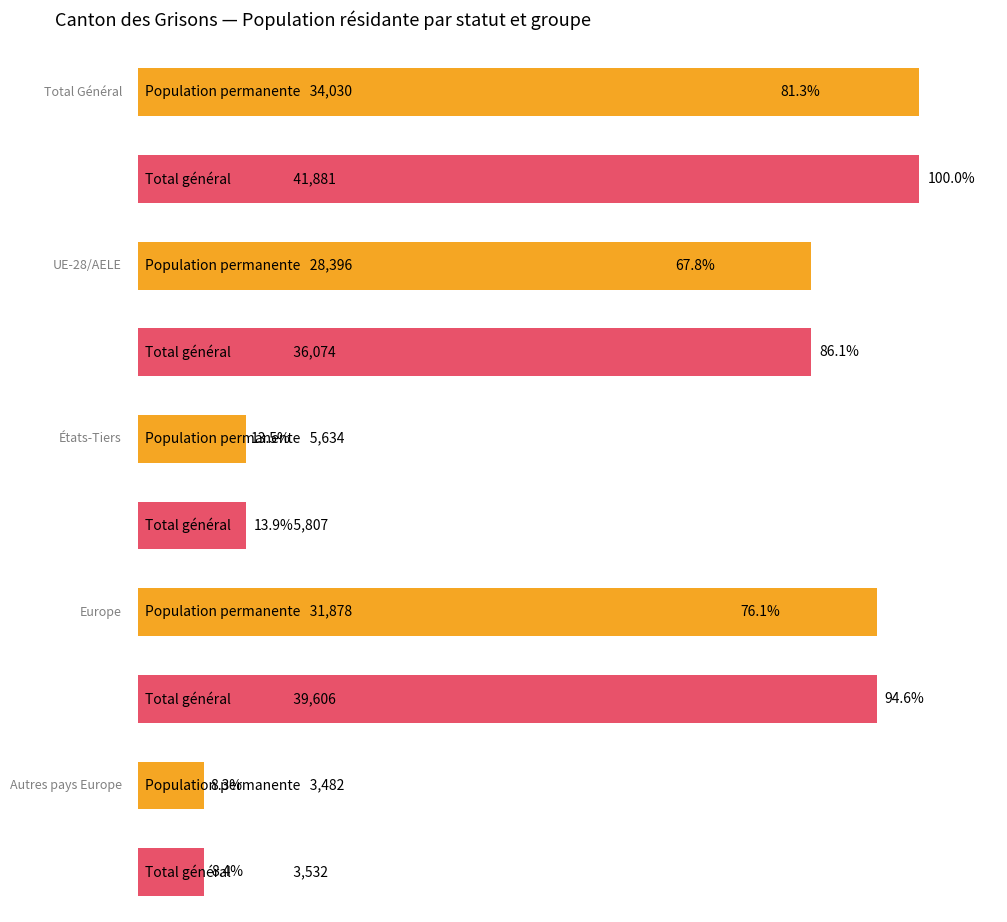

What is the label of the 2nd bar from the left?

UE-28/AELE